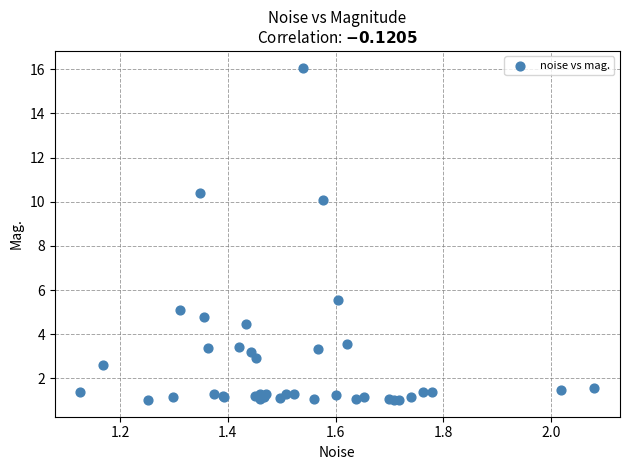

What Y value in the scatter plot is closest to 8?

10.1